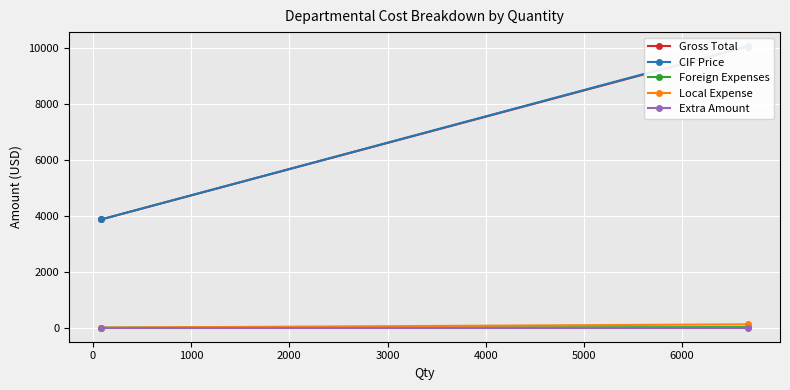

Which series has the largest range (max minus min)?

CIF Price